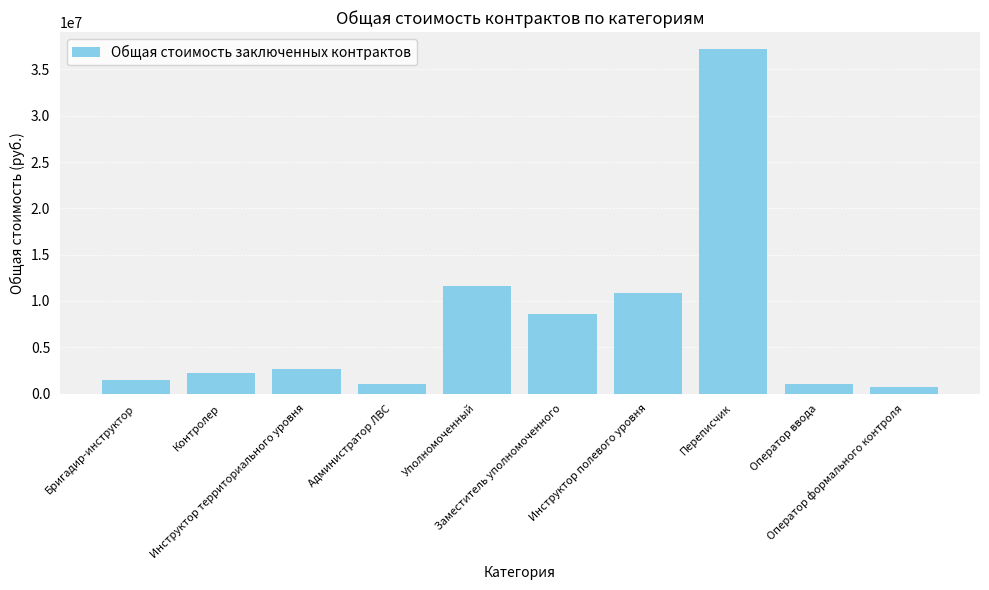

What is the label of the 3rd bar from the left?

Инструктор территориального уровня